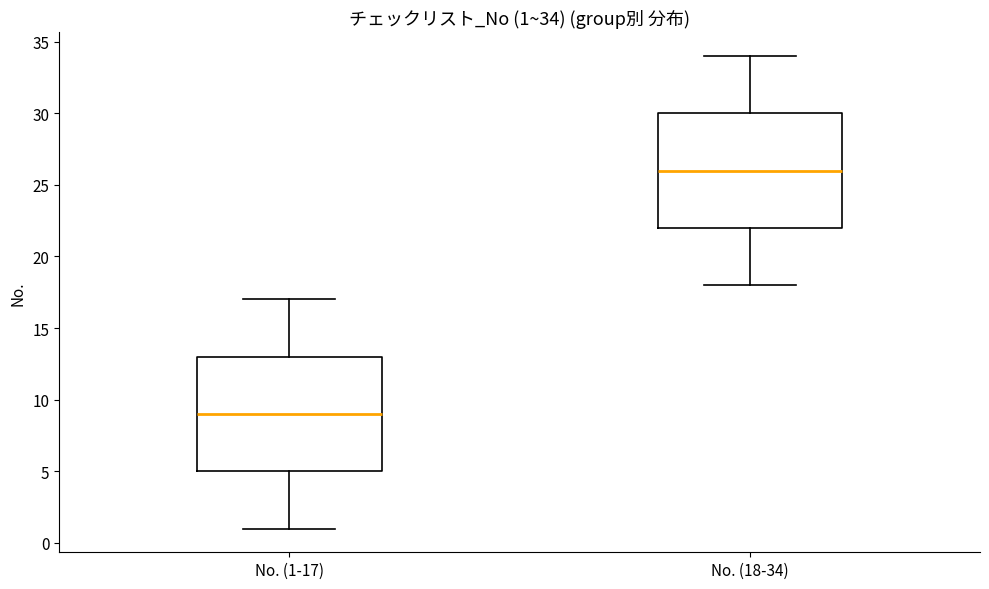

Which box has the highest median line?

No. (18-34)